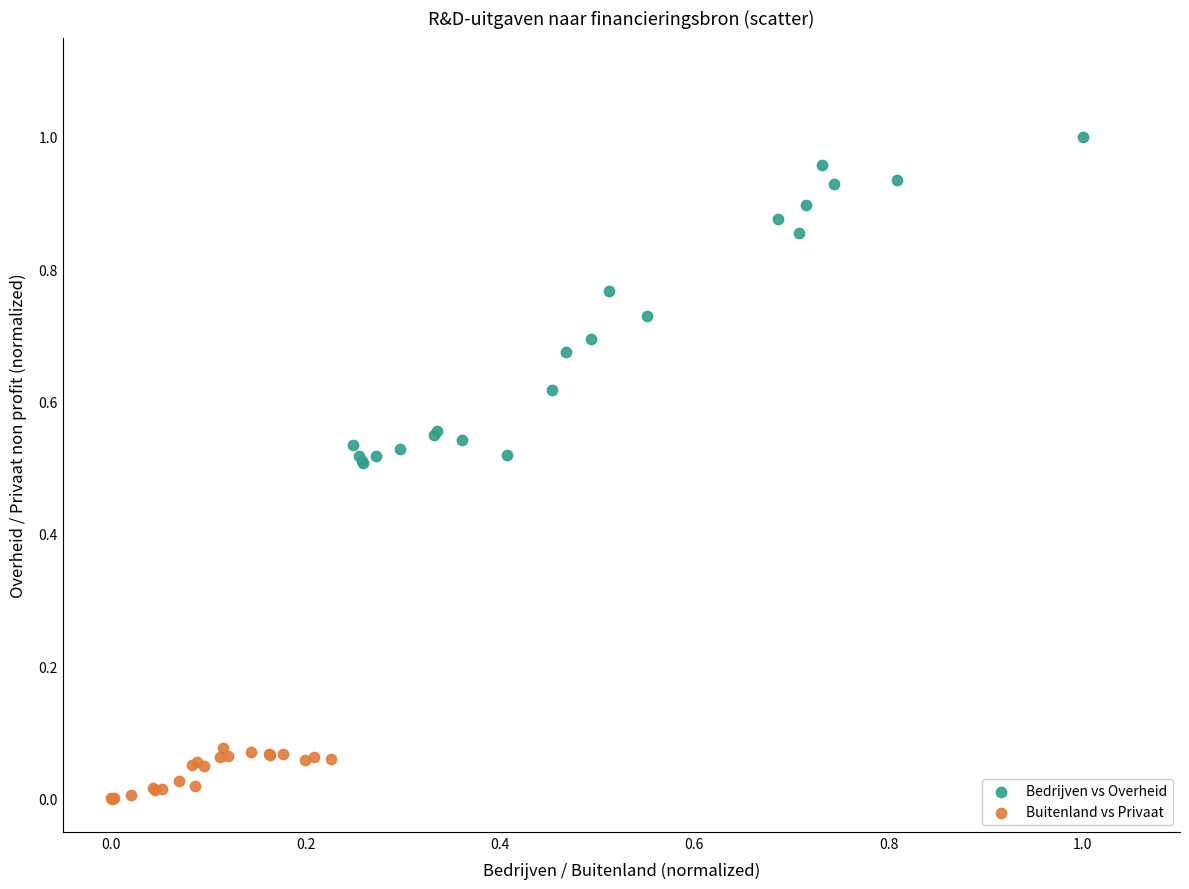

Which series contains the highest Y value?

Bedrijven vs Overheid